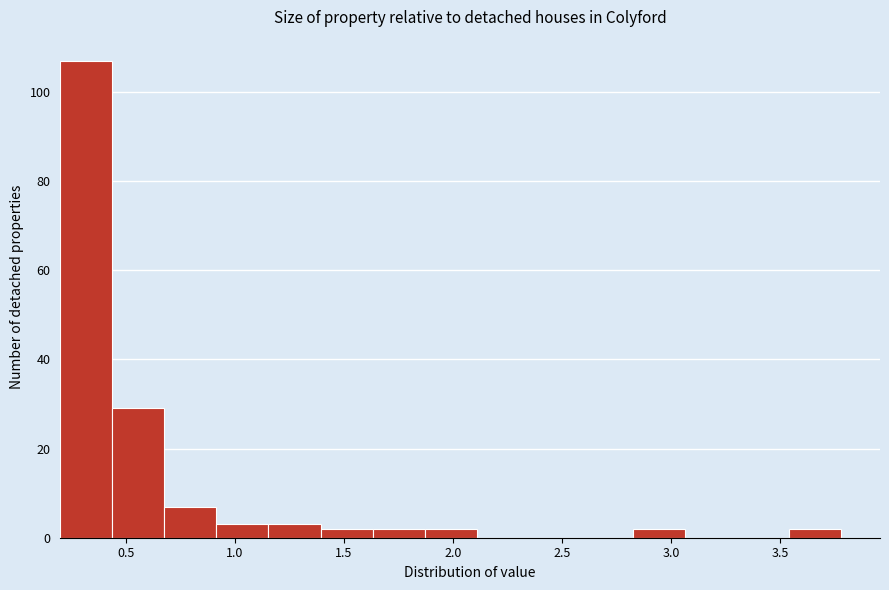

Reading left to right, list every bar in this chart as the range it spans on the x-axis followed by its height. Neither the bar edges nor the heights are printed on the chart, so give them approximately, as read against the axes.

0.20 to 0.45: 108
0.45 to 0.70: 30
0.70 to 0.90: 8
0.90 to 1.15: 4
1.15 to 1.40: 4
1.40 to 1.65: 2
1.65 to 1.85: 2
1.85 to 2.10: 2
2.10 to 2.35: 0
2.35 to 2.60: 0
2.60 to 2.85: 0
2.85 to 3.05: 2
3.05 to 3.30: 0
3.30 to 3.55: 0
3.55 to 3.80: 2